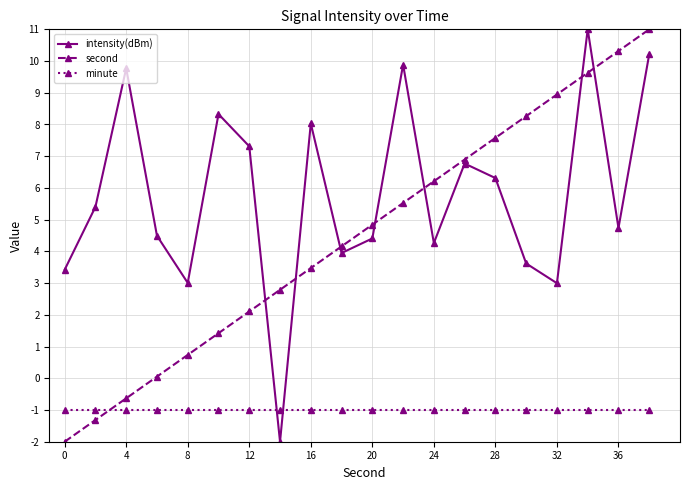

Rank the series by their average value, from lowest to highest.

minute, second, intensity(dBm)